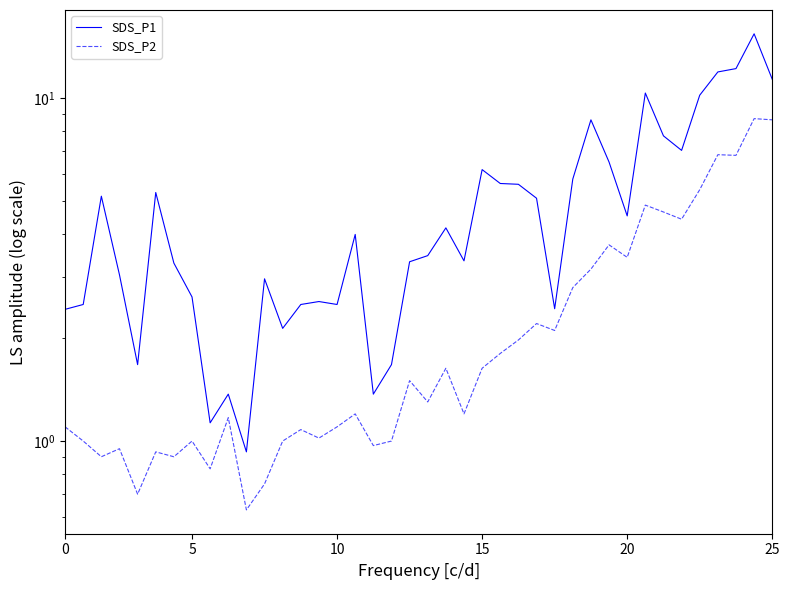

How many categories are shown in the chart?

40